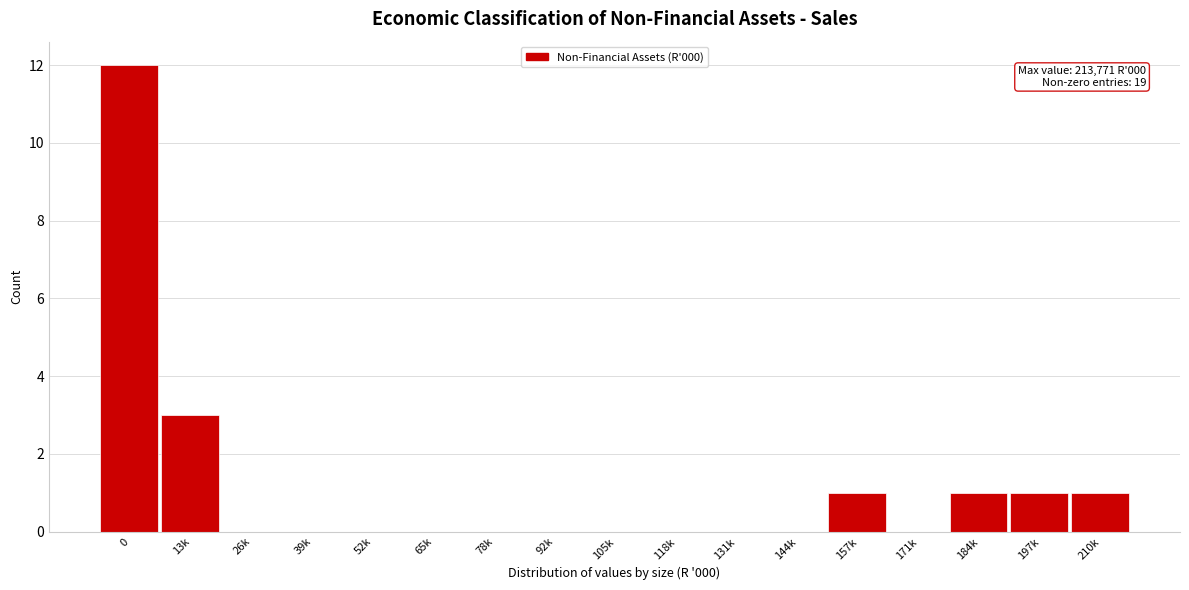

Reading left to right, transcribe all the data shown in this chart.

0=12	13k=3	26k=0	39k=0	52k=0	65k=0	78k=0	92k=0	105k=0	118k=0	131k=0	144k=0	157k=1	171k=0	184k=1	197k=1	210k=1